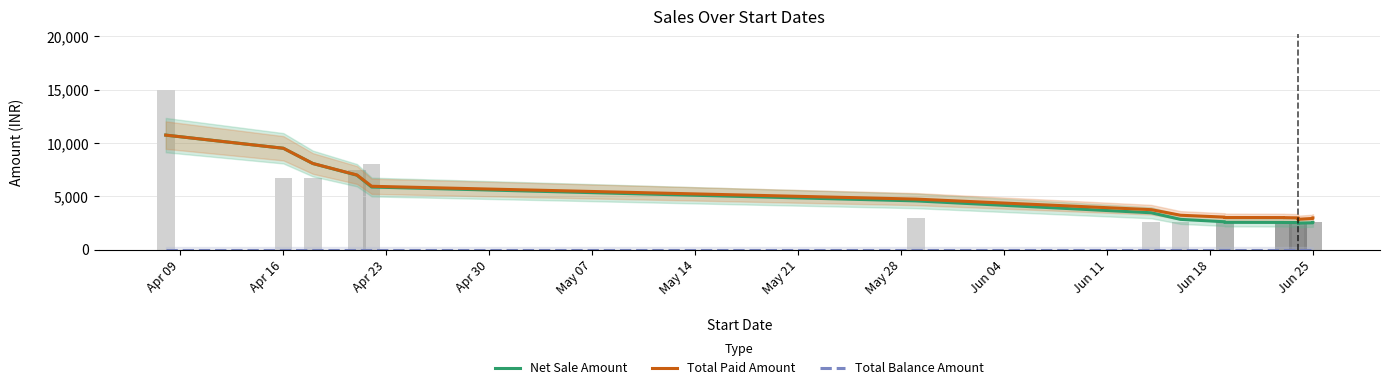

At which label does Total Paid Amount first exceed 3005?

Apr 09